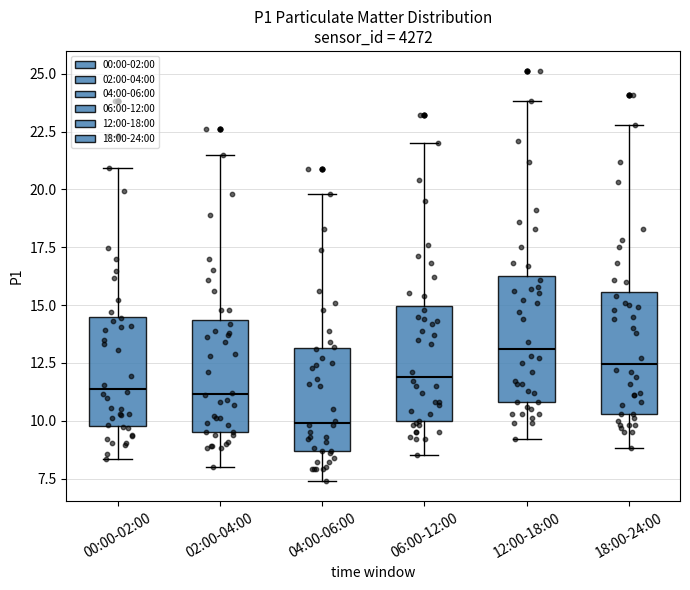

Reading left to right, transcribe this box plot: for each box, give where its median line is, the range the box spans, and where its two whiskers end, as read against the y-axis. The values are not printed on the chart, so give them approximately, as read against the axis.

00:00-02:00: median 11.5, box 10.0 to 14.5, whiskers 8.5 to 21.0
02:00-04:00: median 11.0, box 9.5 to 14.5, whiskers 8.0 to 21.5
04:00-06:00: median 10.0, box 8.5 to 13.0, whiskers 7.5 to 20.0
06:00-12:00: median 12.0, box 10.0 to 15.0, whiskers 8.5 to 22.0
12:00-18:00: median 13.0, box 11.0 to 16.5, whiskers 9.0 to 24.0
18:00-24:00: median 12.5, box 10.5 to 15.5, whiskers 9.0 to 23.0